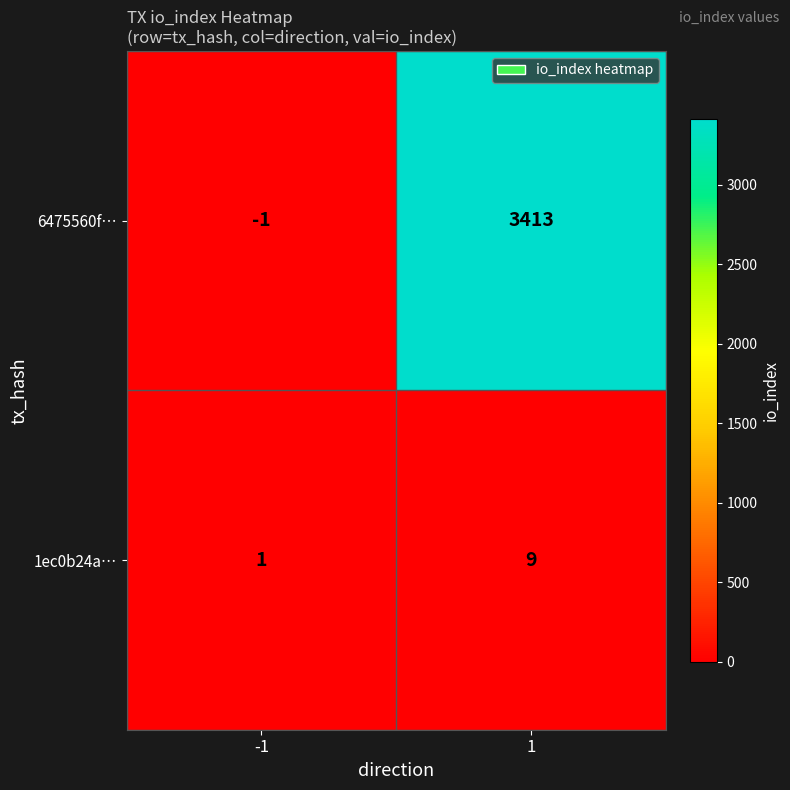

Reading left to right, what are all the values shown in this chart?

6475560f…: -1	3413
1ec0b24a…: 1	9